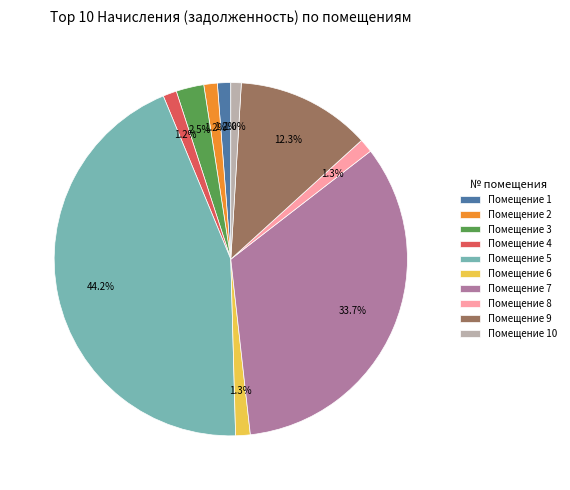

What is the ratio of the value at Помещение 9 to the value at Помещение 7?

0.4